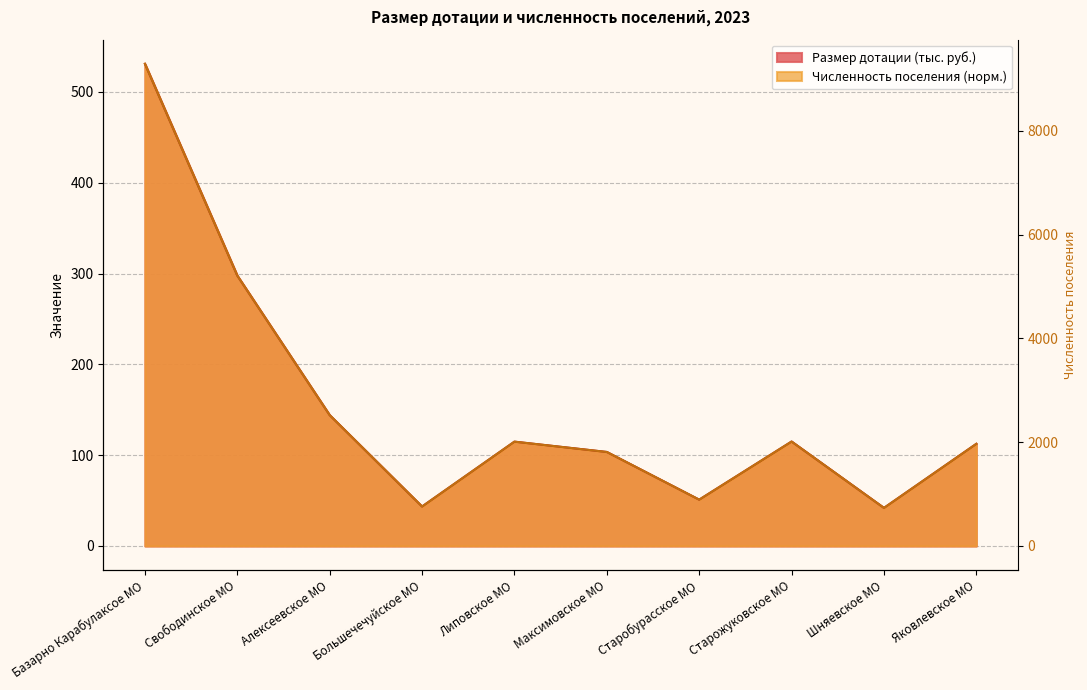

Is it true that Численность поселения equals 114.9 at Липовское МО?

True